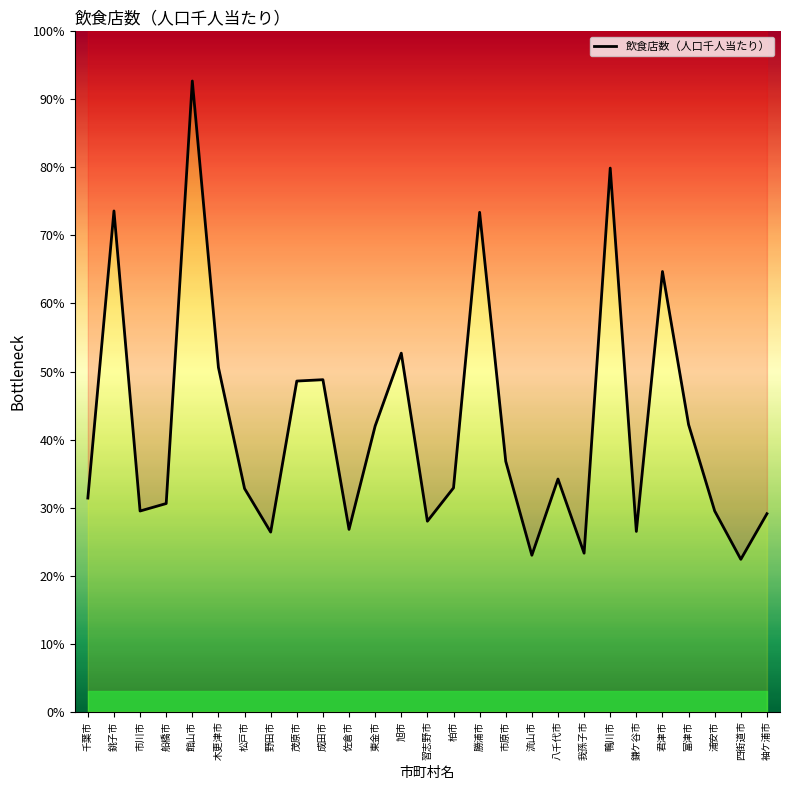

List the labels in order of value, smallest first.

四街道市, 流山市, 我孫子市, 野田市, 鎌ケ谷市, 佐倉市, 習志野市, 袖ケ浦市, 市川市, 浦安市, 船橋市, 千葉市, 松戸市, 柏市, 八千代市, 市原市, 東金市, 富津市, 茂原市, 成田市, 木更津市, 旭市, 君津市, 勝浦市, 銚子市, 鴨川市, 館山市